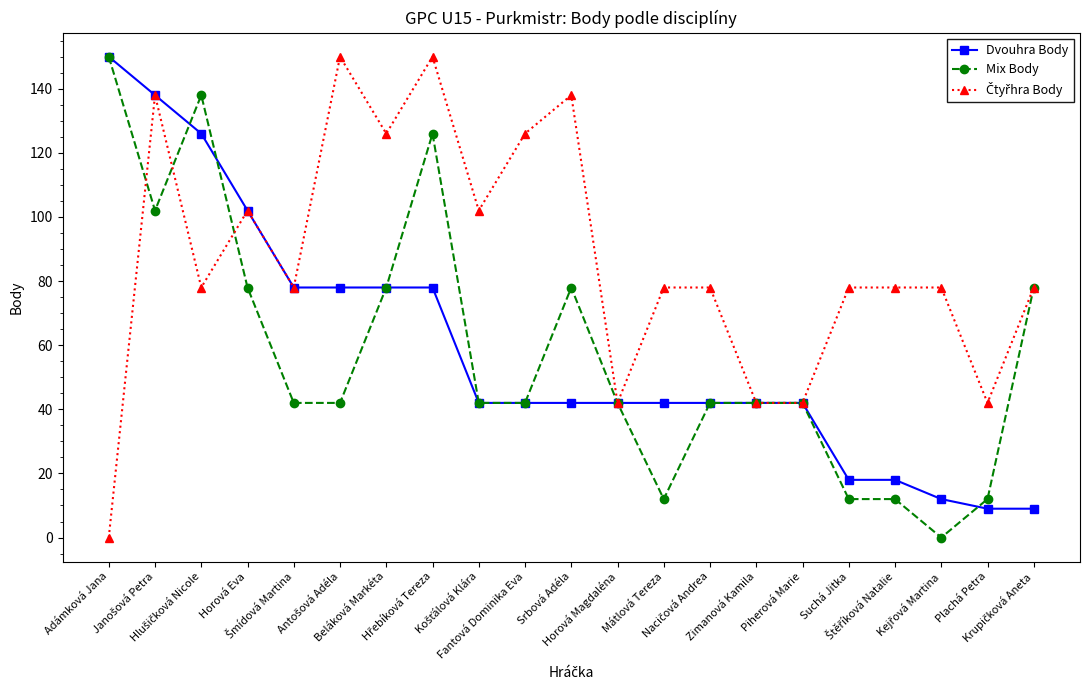

At how many categories does at least one series exceed 147?

3